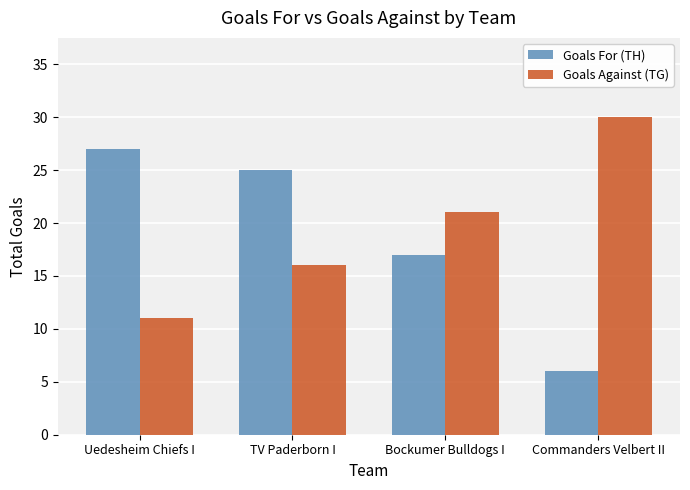

How many bars are there in total?

8